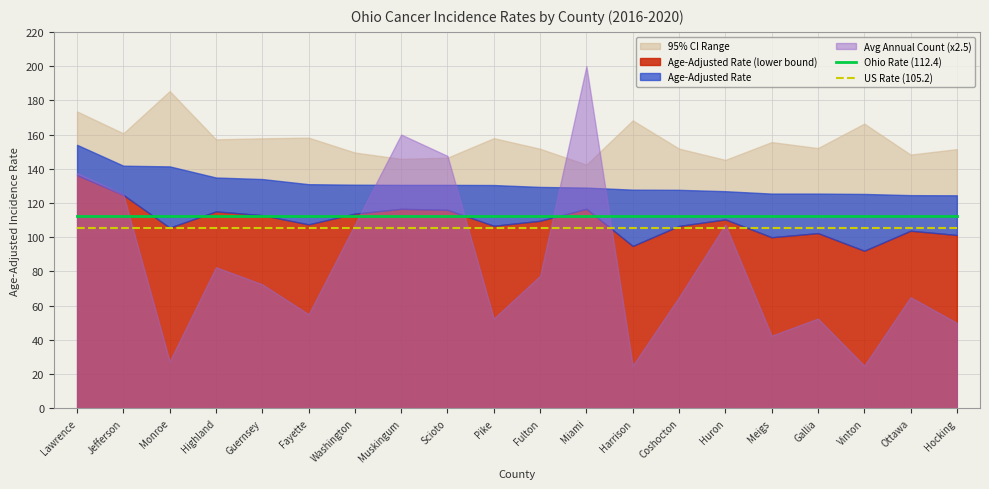

The value of US Rate (105.2) at Scioto is 66.3. True or false?

False